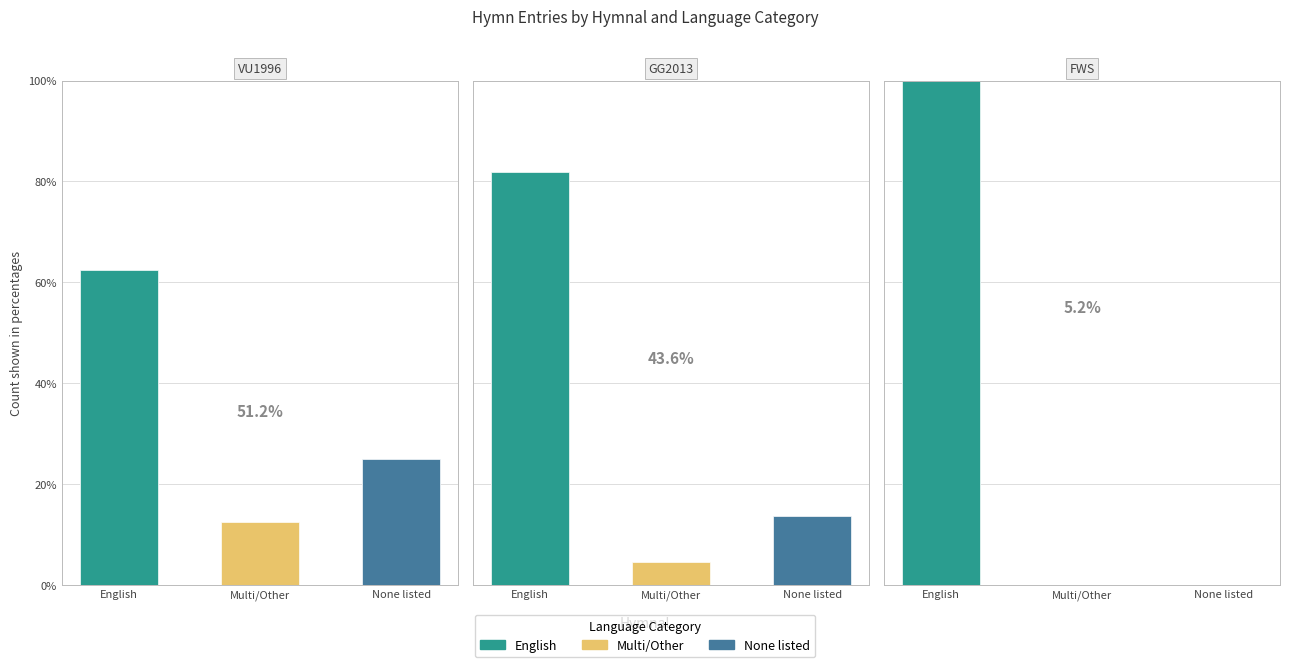

What is the average value of the FWS series?

33.3